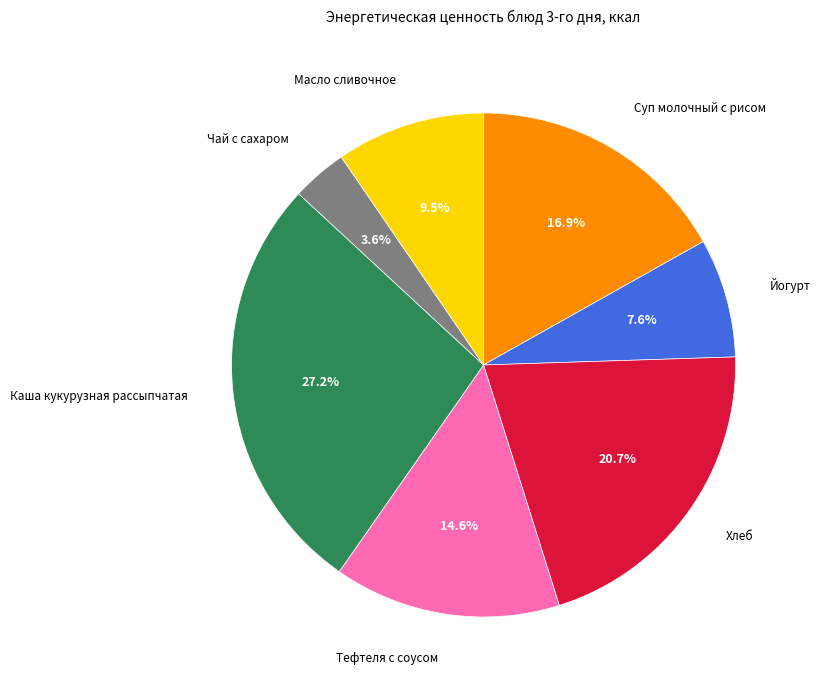

Combined, what portion of the pie is Каша кукурузная рассыпчатая and Масло сливочное?

36.7%